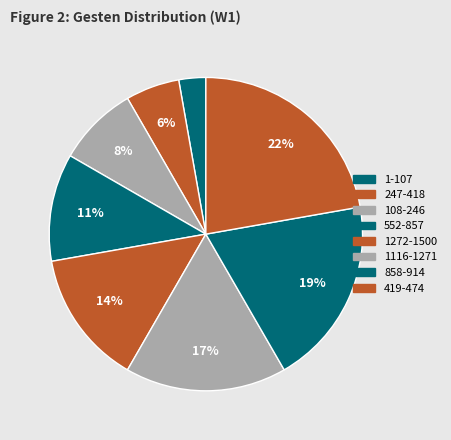

Rank the categories by value from lowest to highest.

1-107, 247-418, 108-246, 552-857, 1272-1500, 1116-1271, 858-914, 419-474